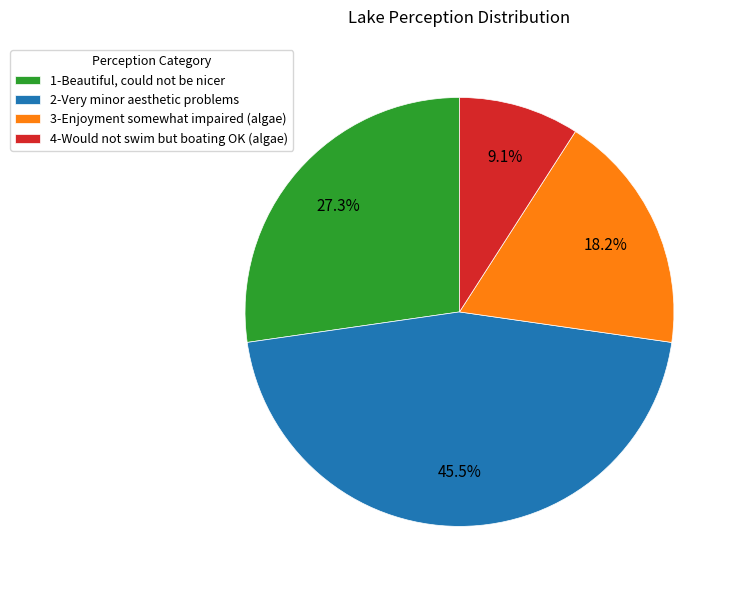

What is the smallest slice in the pie chart?

4-Would not swim but boating OK (algae)